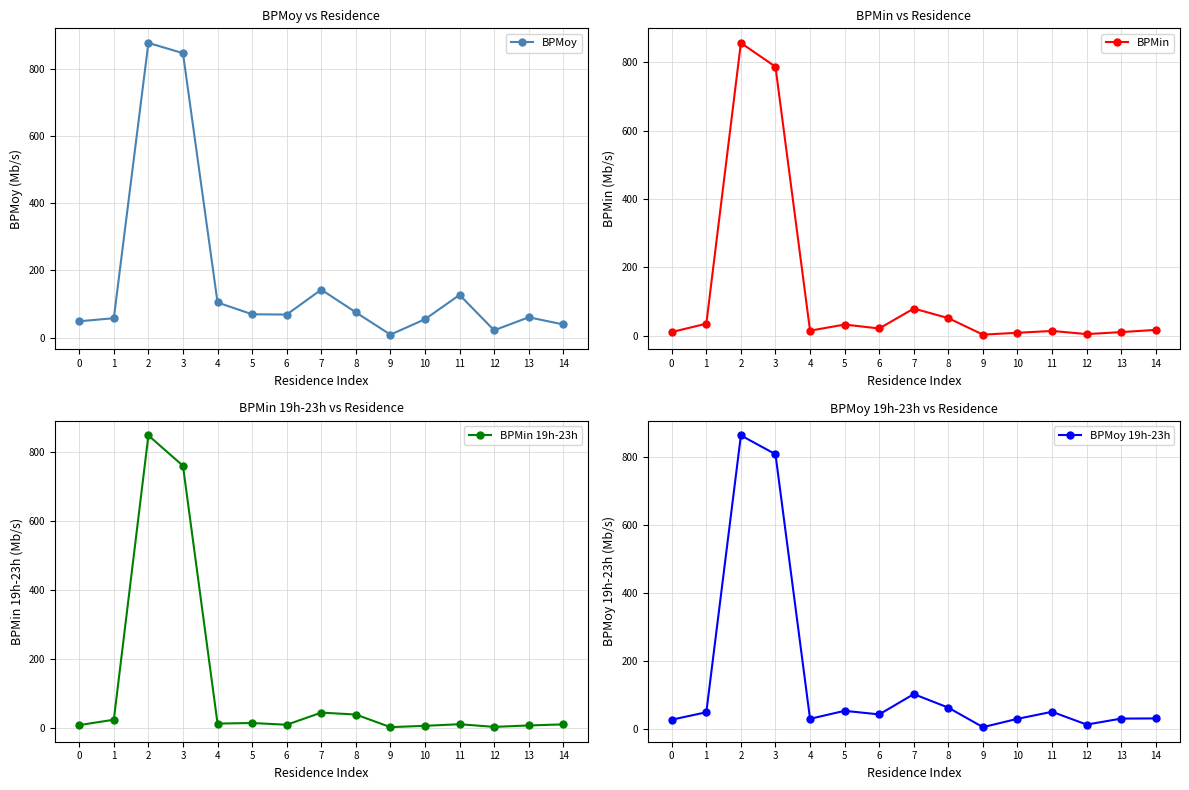

What is the difference between the maximum and second lowest values in the BPMin 19h-23h series?

845.1